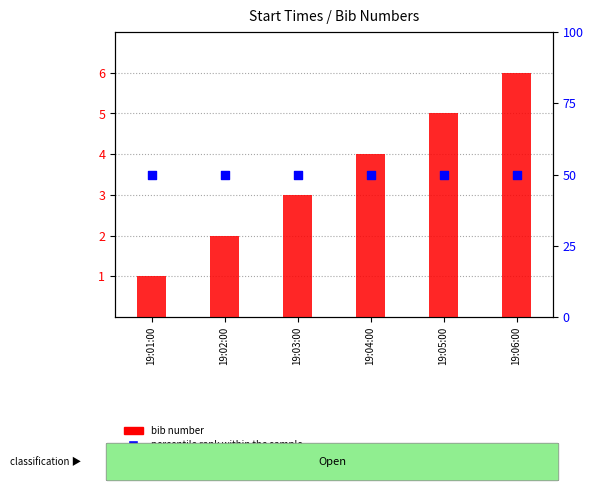

At how many categories does at least one series exceed 34?

6